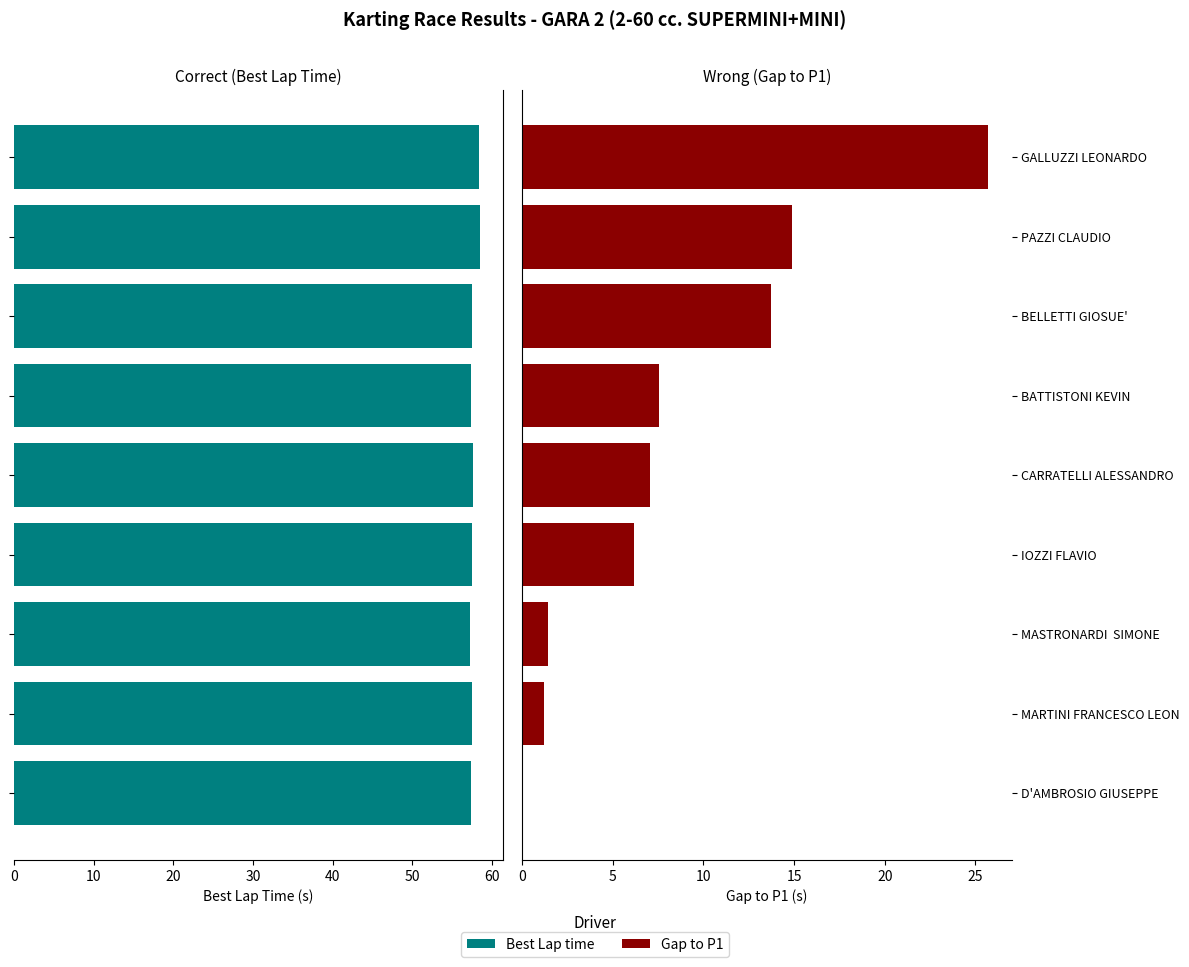

Between MARTINI FRANCESCO LEON and GALLUZZI LEONARDO, which series saw the biggest shift?

Gap to P1